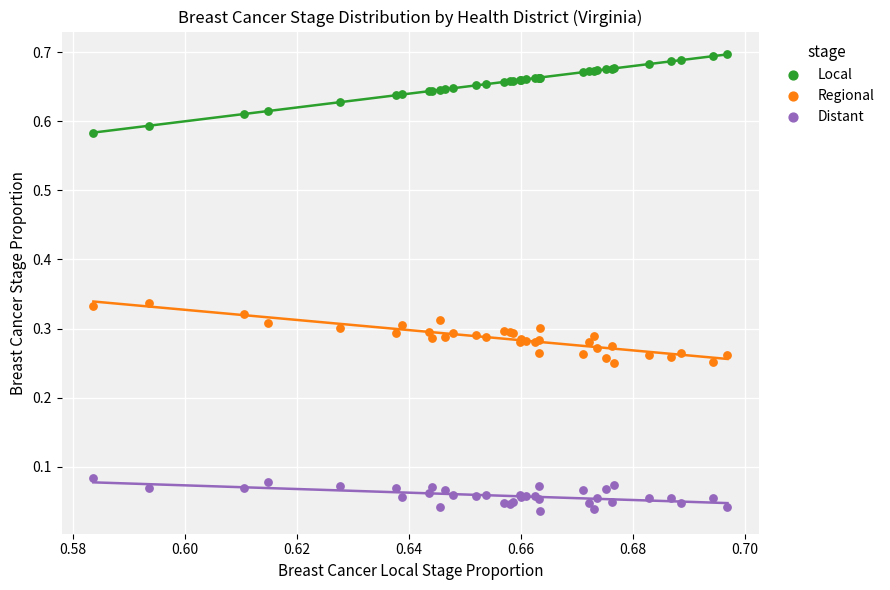

Which series reaches the minimum Y coordinate?

Distant